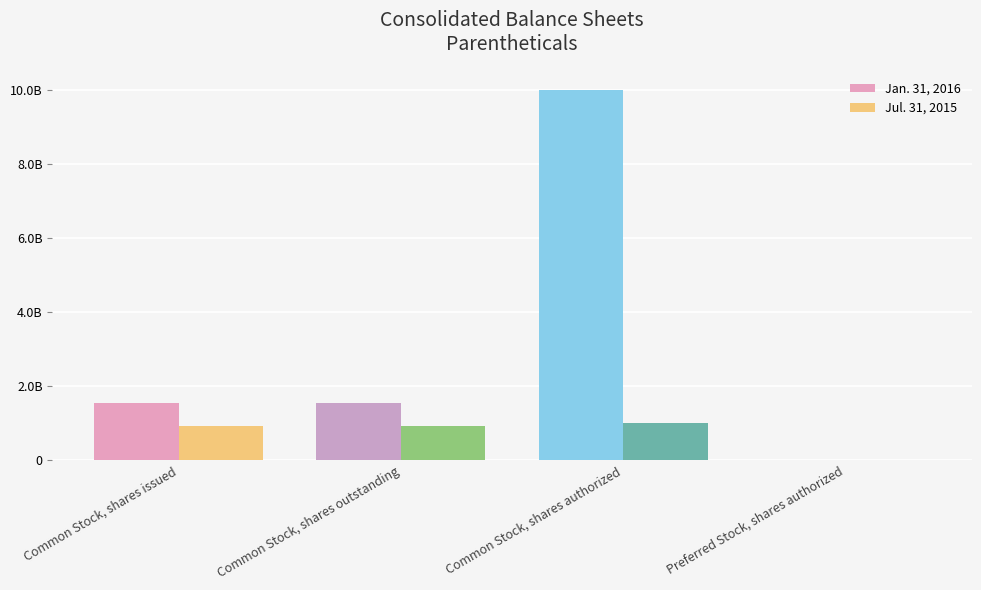

Reading left to right, list all the values displayed in this chart.

Jan. 31, 2016: 1557992231	1557992231	10000000000	10000000
Jul. 31, 2015: 917588928	917588928	1000000000	10000000